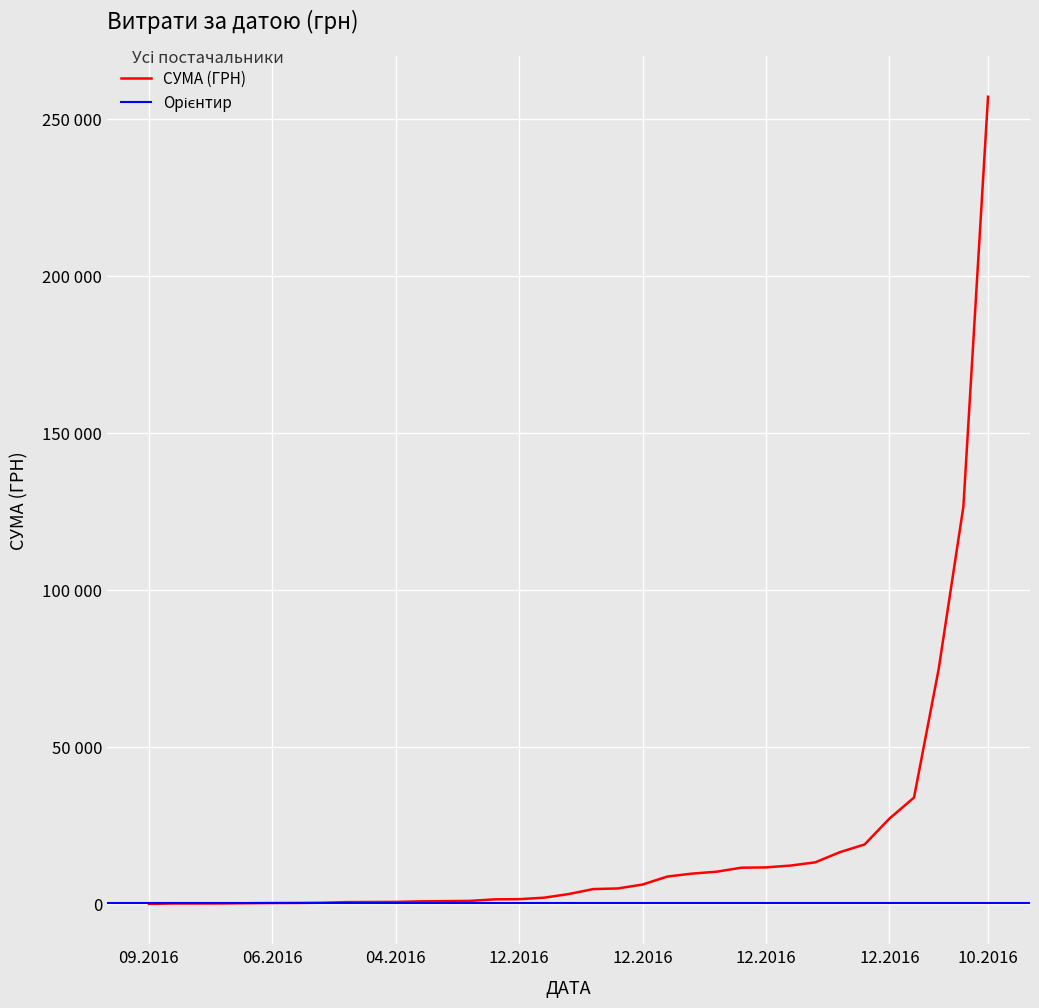

What is the average value?

18984.4